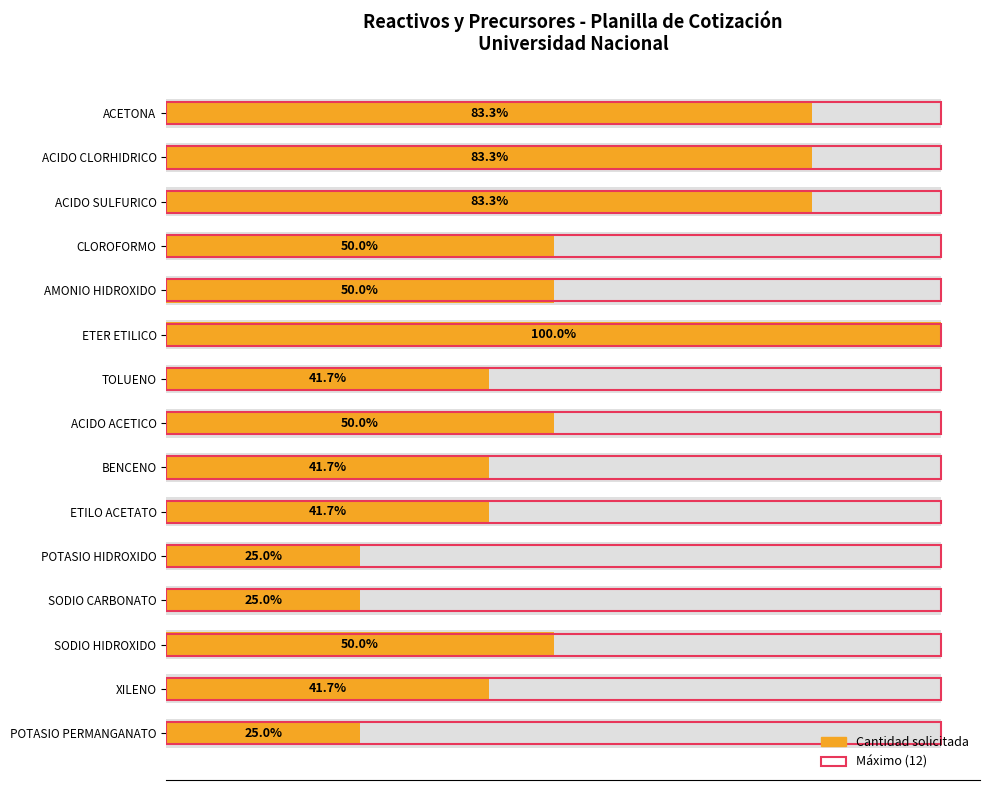

What is the maximum value shown in the chart?

12